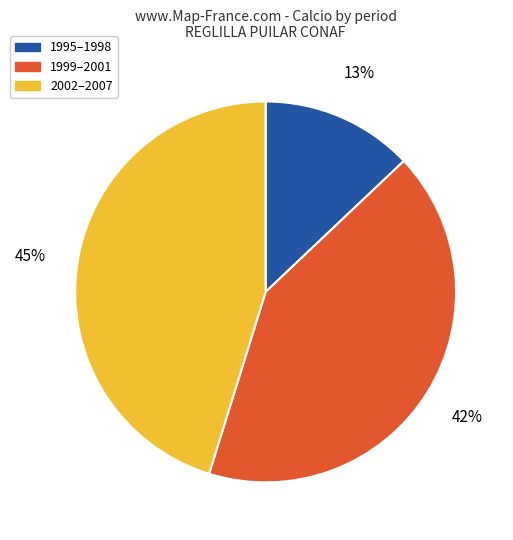

How many slices are in this pie chart?

3